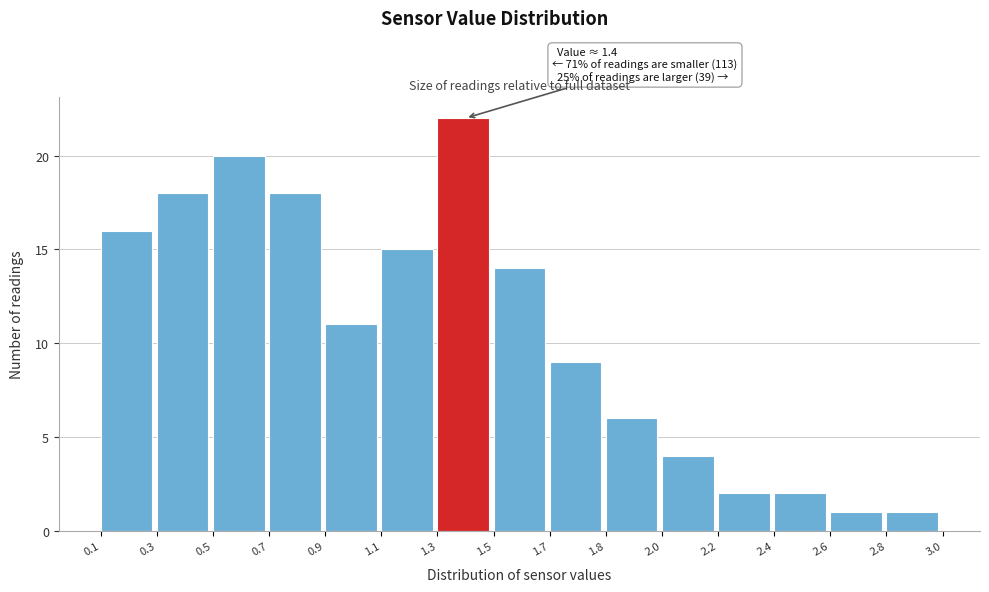

Reading left to right, transcribe all the data shown in this chart.

16	18	20	18	11	15	22	14	9	6	4	2	2	1	1